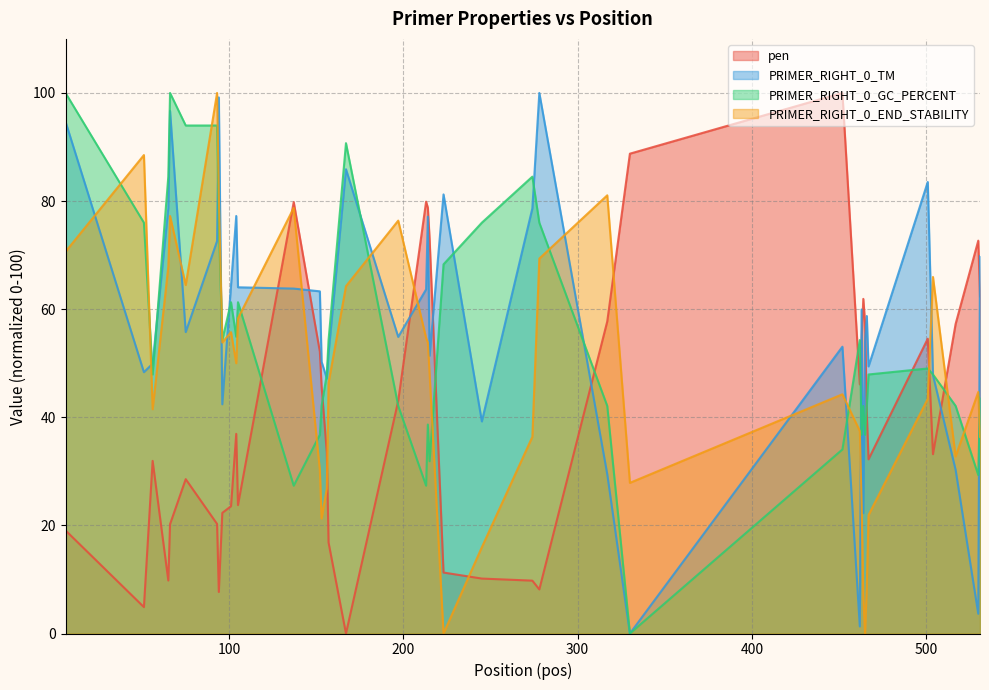

Rank the series by their average value, from lowest to highest.

pen, PRIMER_RIGHT_0_END_STABILITY, PRIMER_RIGHT_0_GC_PERCENT, PRIMER_RIGHT_0_TM